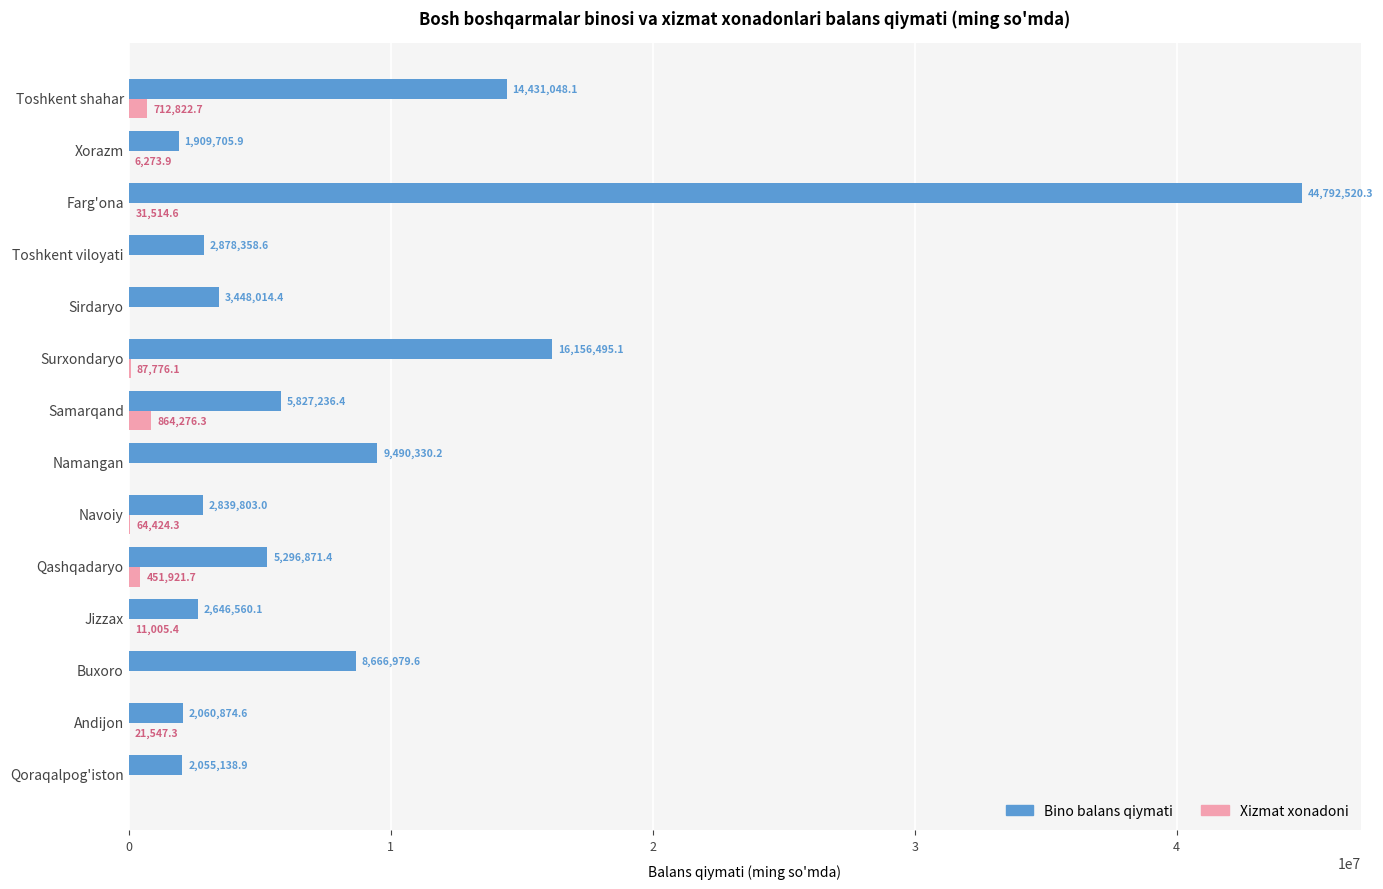

True or false: Xizmat xonadoni has a value of 0.0 at Sirdaryo.

True